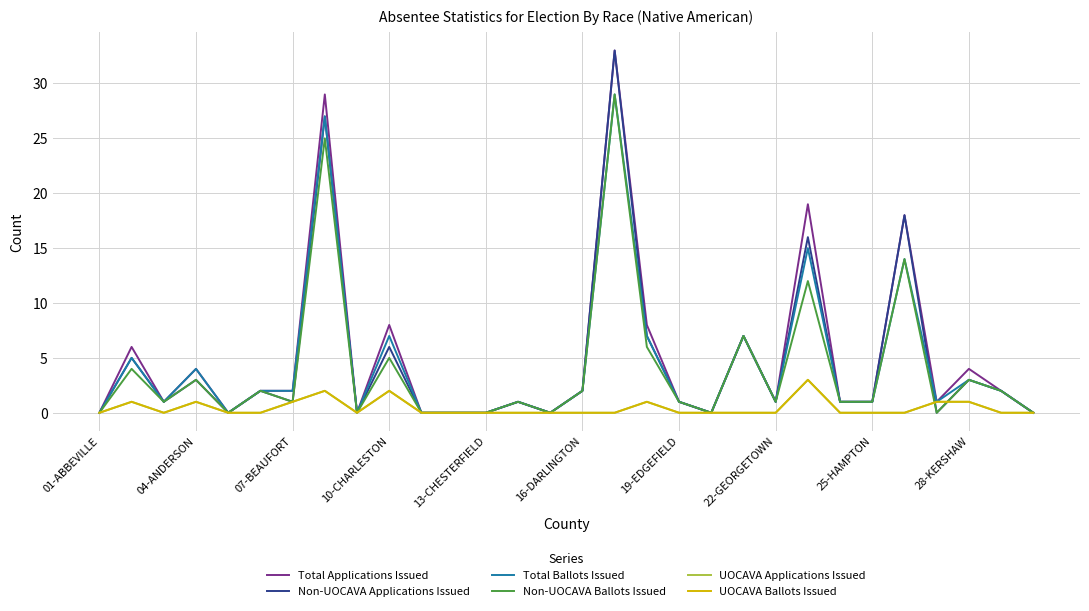

What is the label of the 23rd point from the left?

22